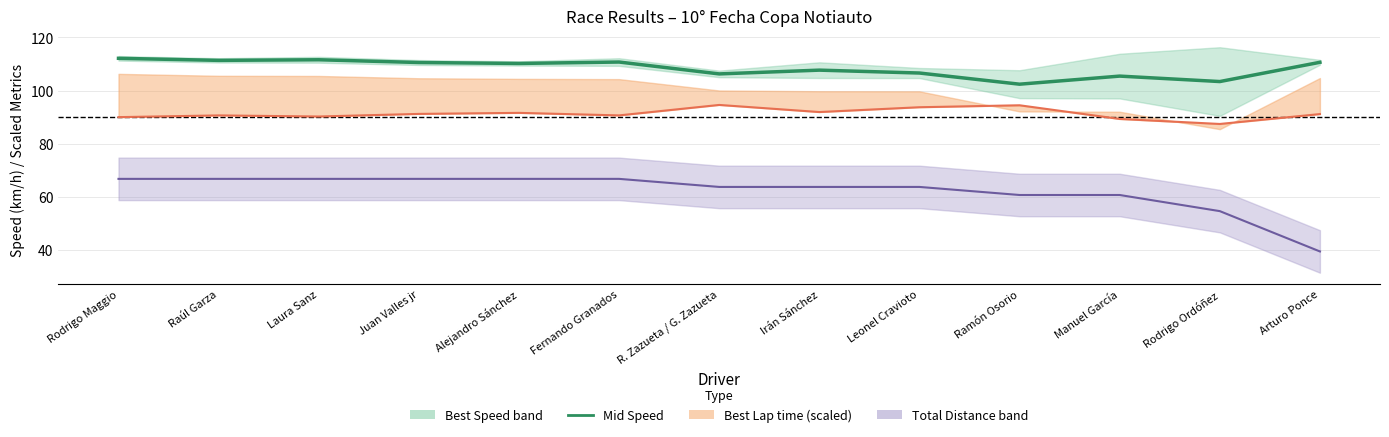

Which series has the largest total across all categories?

Mid Speed